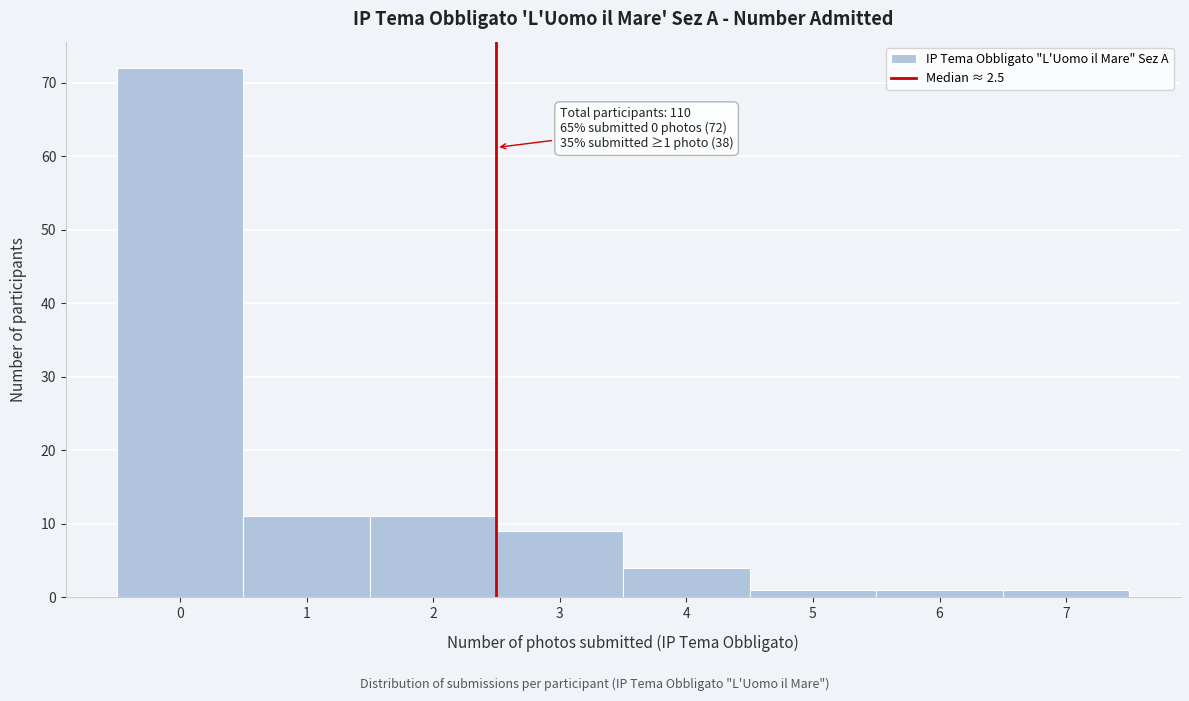

Over which range of the x-axis is the bar tallest?

-0.5 to 0.5